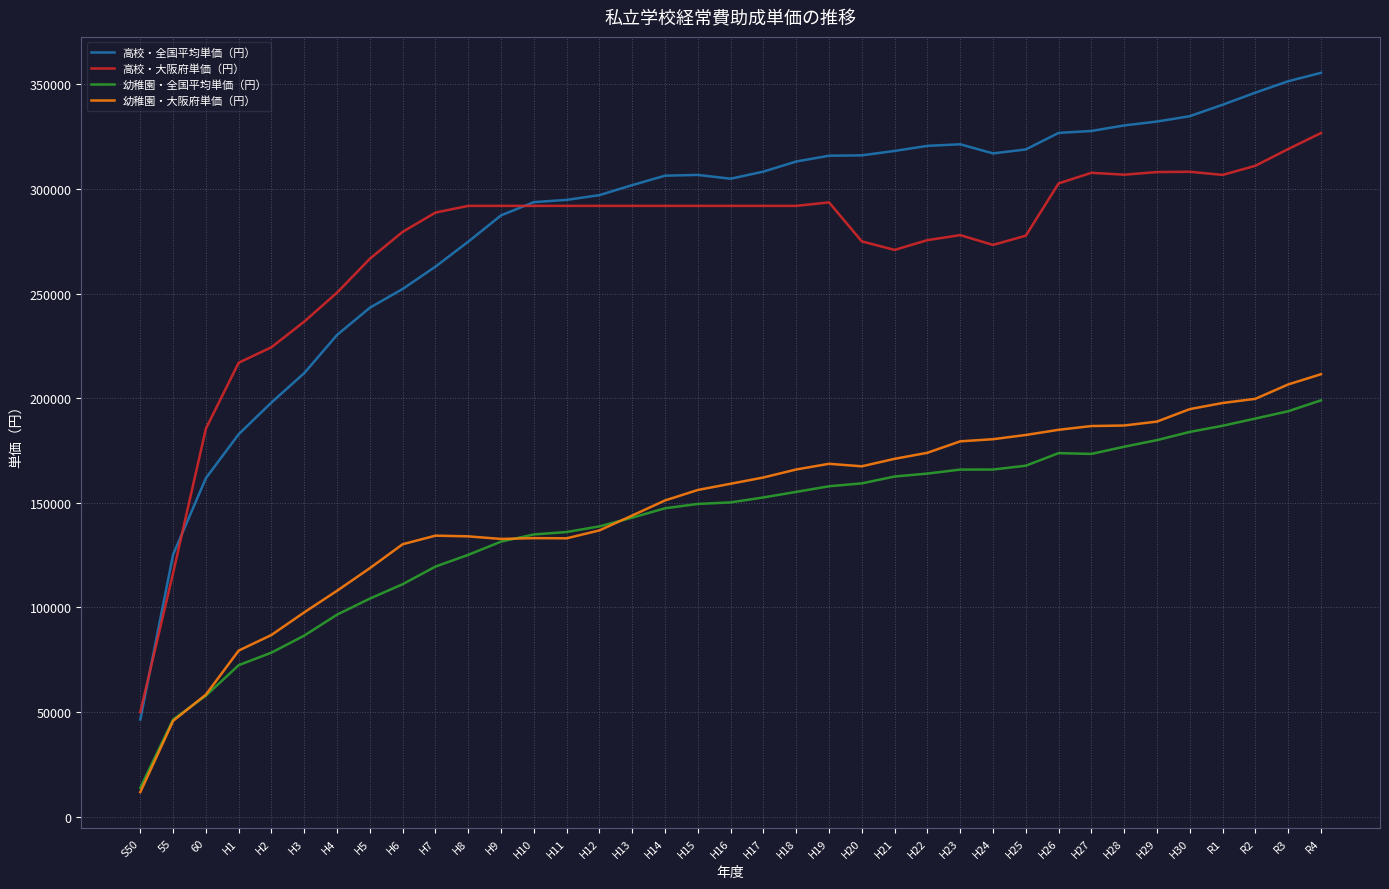

At which label does 高校・全国平均単価（円） reach its minimum?

S50